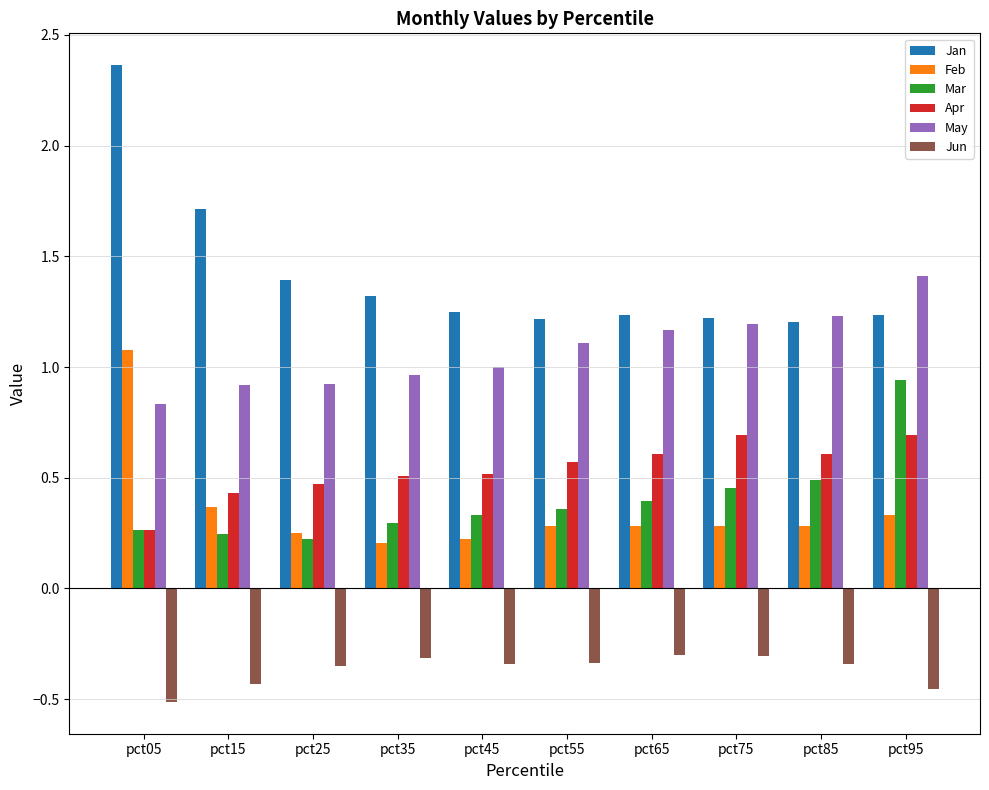

What is the total value across all series at pct95?

4.2